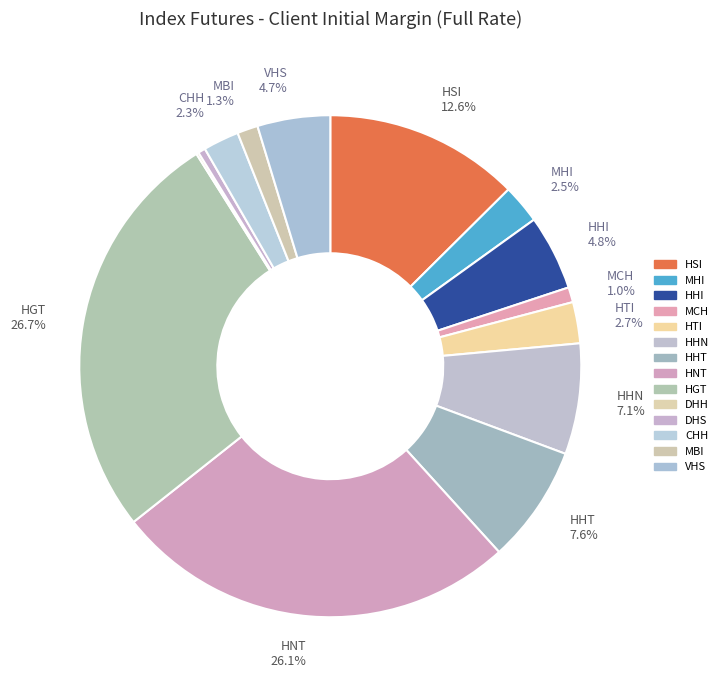

To the nearest percent, what portion does MBI represent?

1%